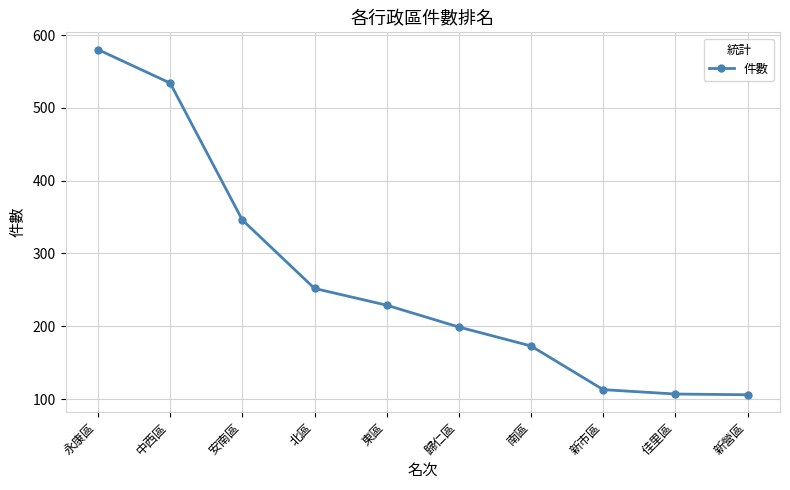

Approximately how many times larger is the value at 新市區 compared to 安南區?

0.3